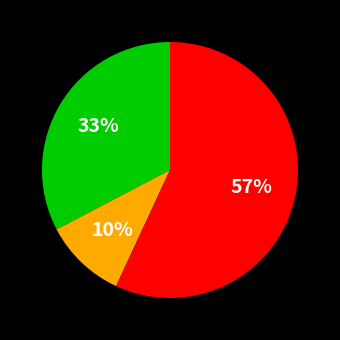

How many segments does this pie chart have?

3